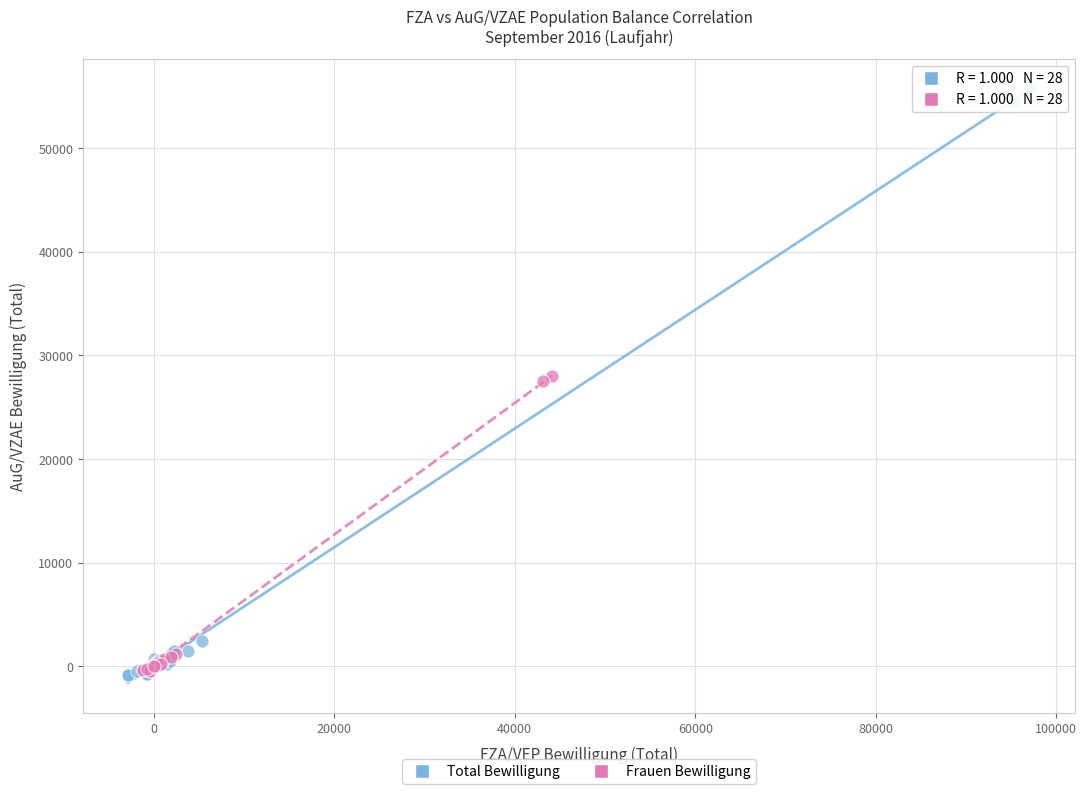

Which series has the widest spread of Y values?

Total Bewilligung